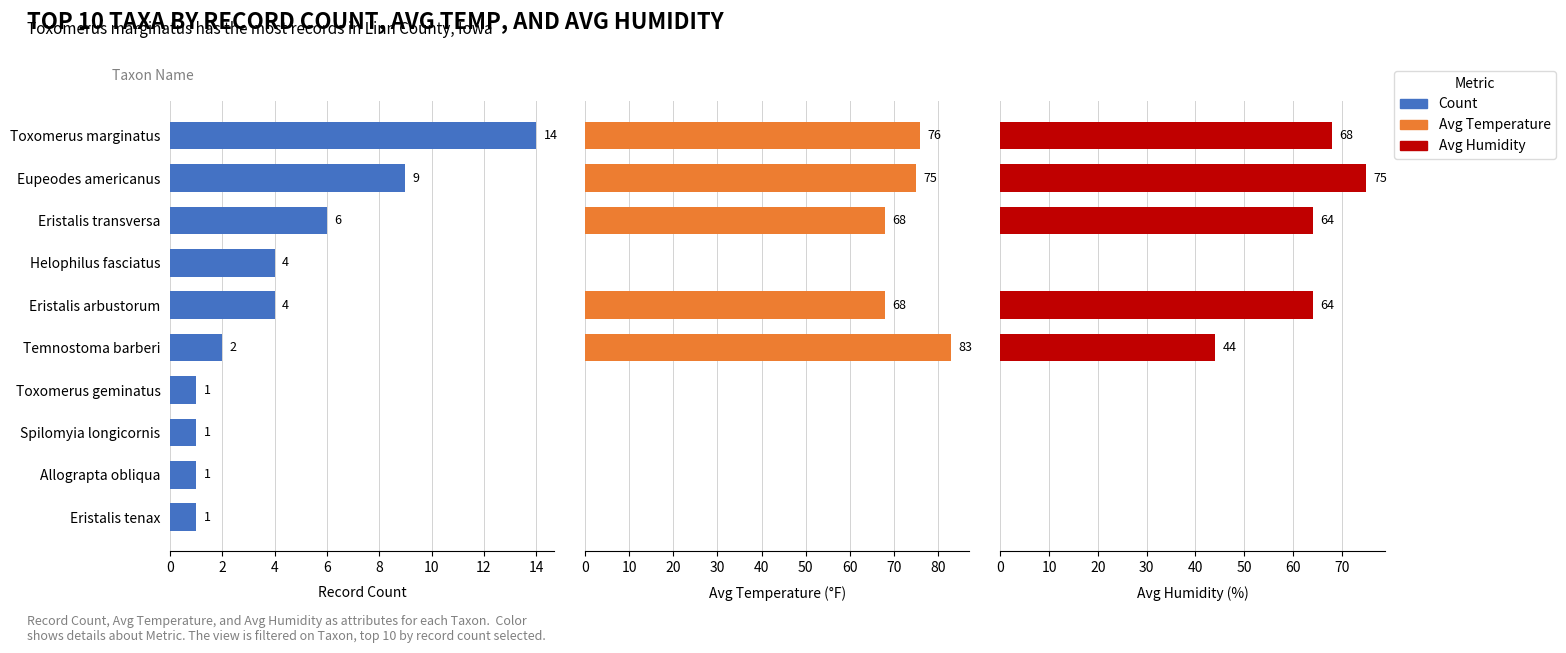

Between Helophilus fasciatus and Eupeodes americanus, which is larger?

Eupeodes americanus